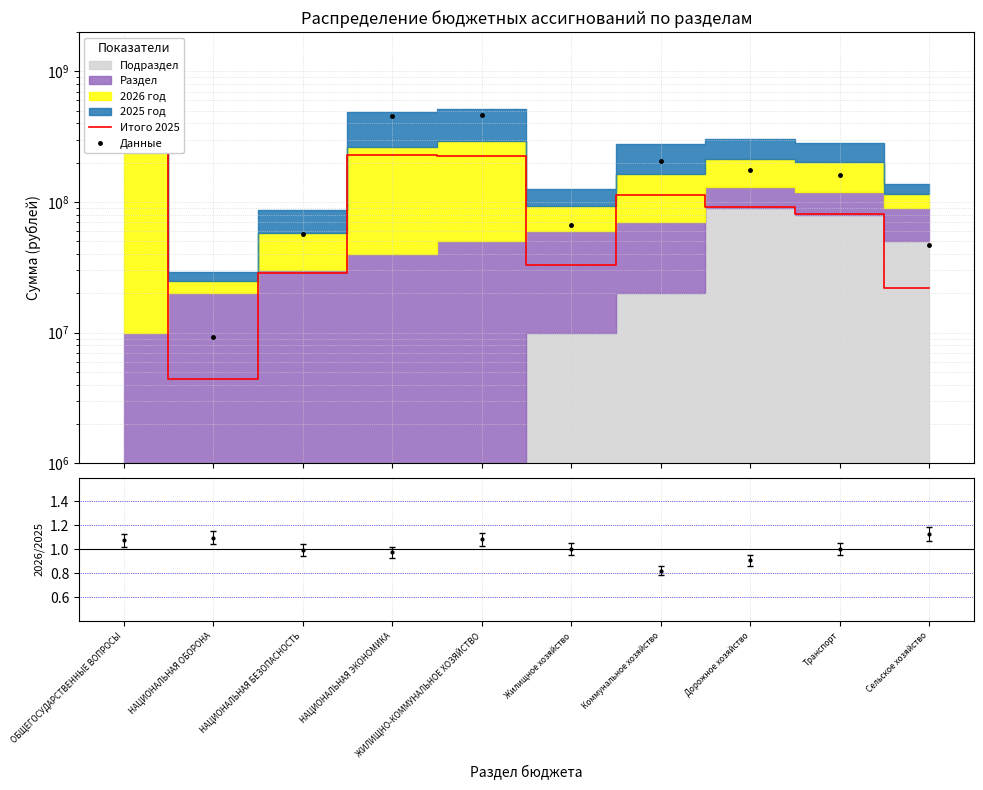

Does the chart display data point markers on the line(s)?

No